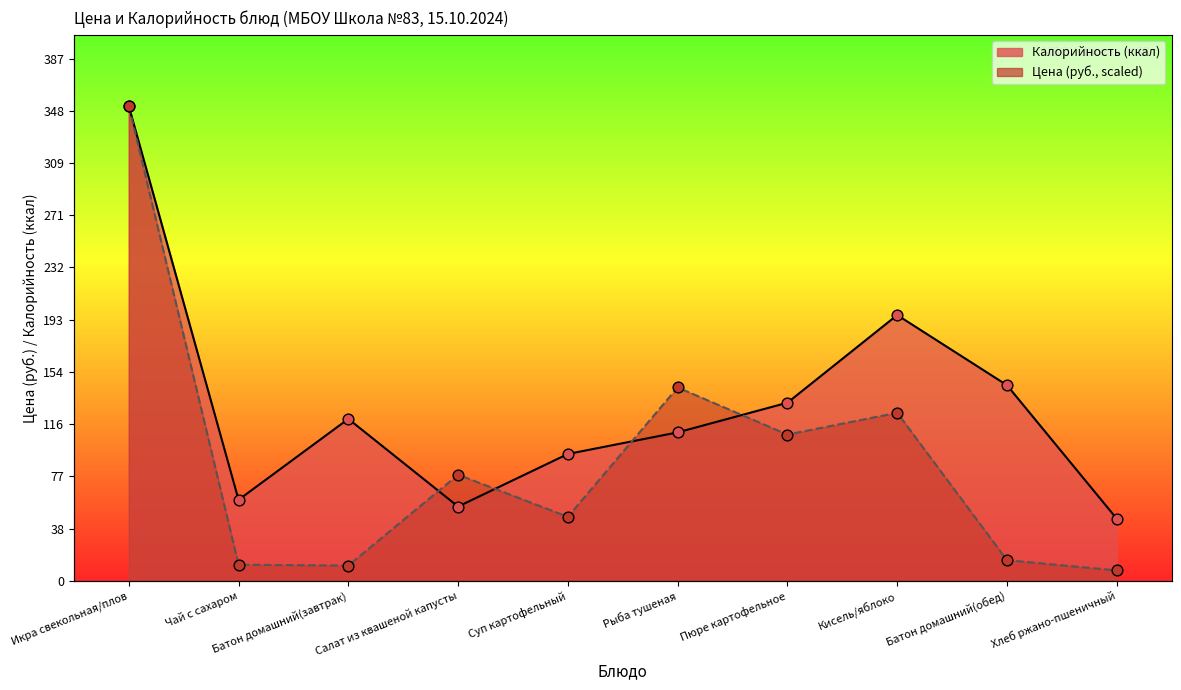

Is the value of Калорийность at Пюре картофельное greater than the value of Цена at Суп картофельный?

Yes